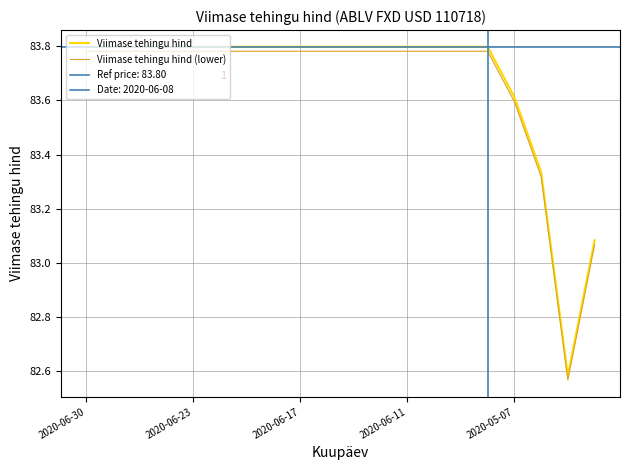

Is it true that Viimase tehingu hind (lower) equals 57.6 at 2020-06-11?

False